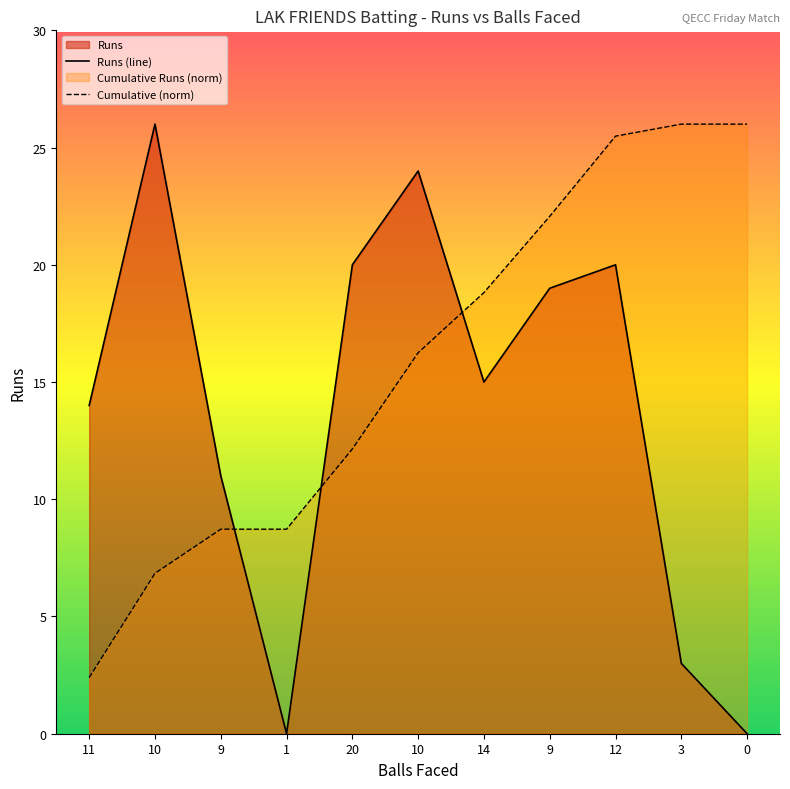

Does the chart display data point markers on the line(s)?

No